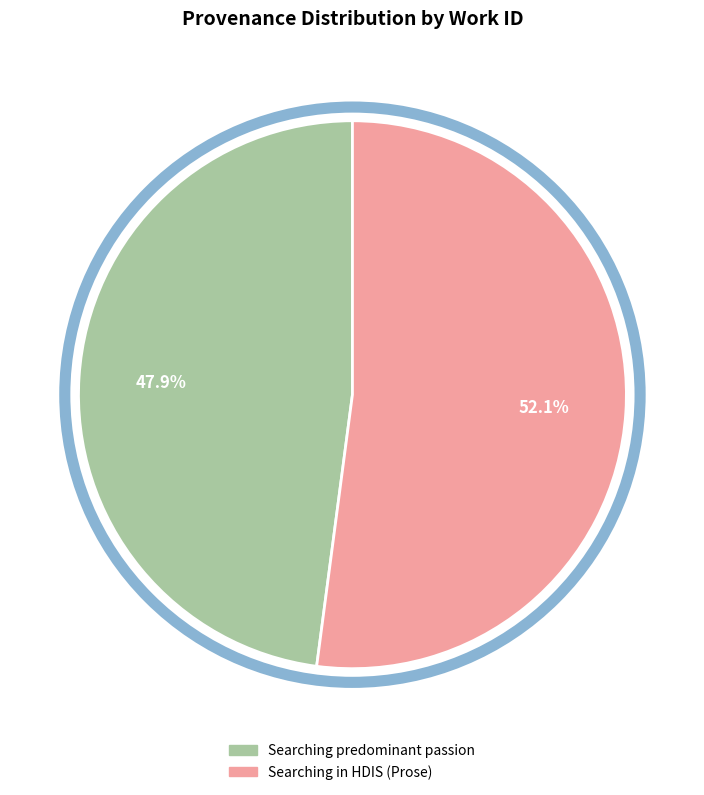

Is there any slice that represents more than half of the pie?

Yes